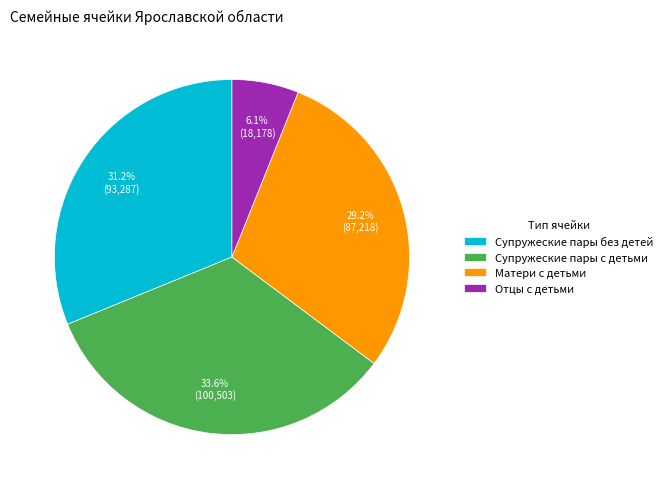

To the nearest percent, what portion does Отцы с детьми represent?

6%